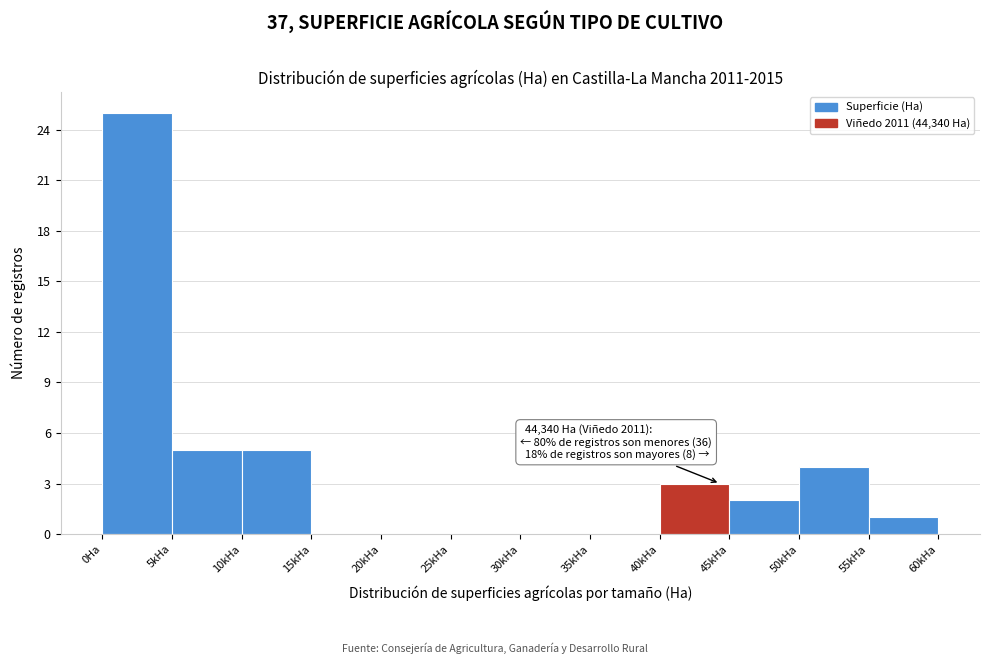

Reading right to left, transcribe all the data shown in this chart.

55kHa=1	50kHa=4	45kHa=2	40kHa=3	35kHa=0	30kHa=0	25kHa=0	20kHa=0	15kHa=0	10kHa=5	5kHa=5	0Ha=25